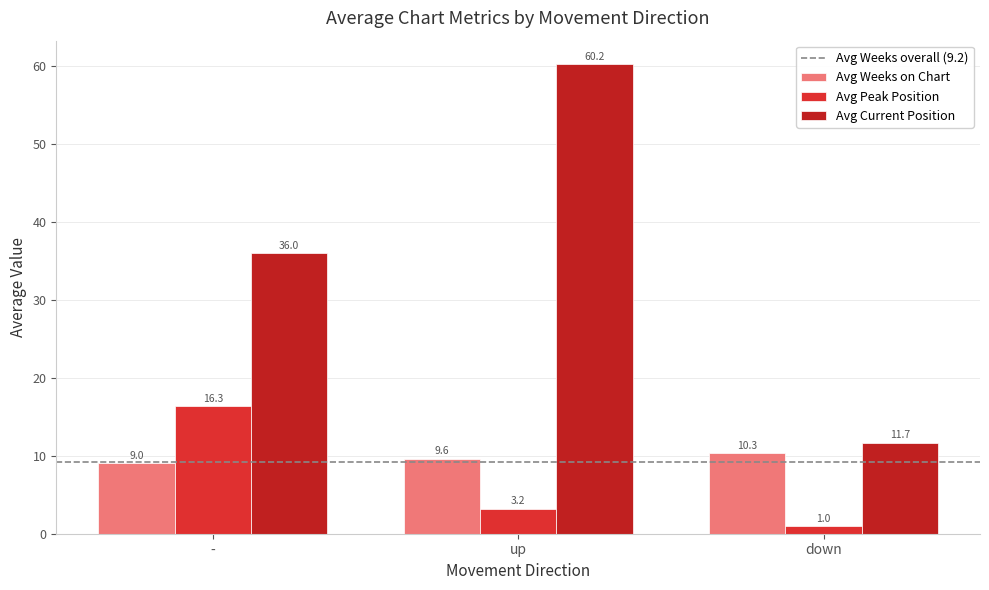

How many values in the Avg Peak Position series exceed 3?

2